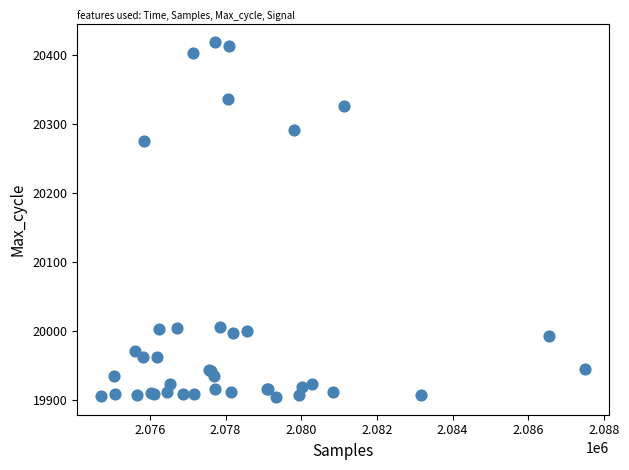

What Y value in the scatter plot is closest to 20162?

20276